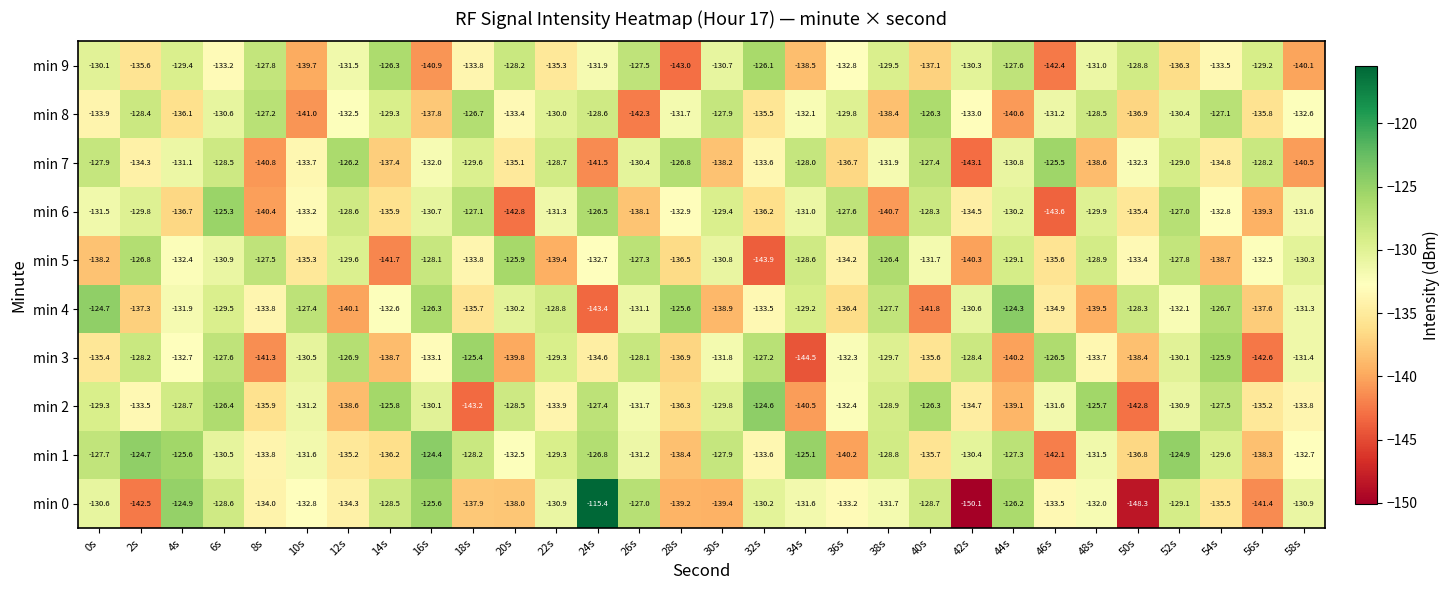

The value of min 7 at 28s is -81.2. True or false?

False